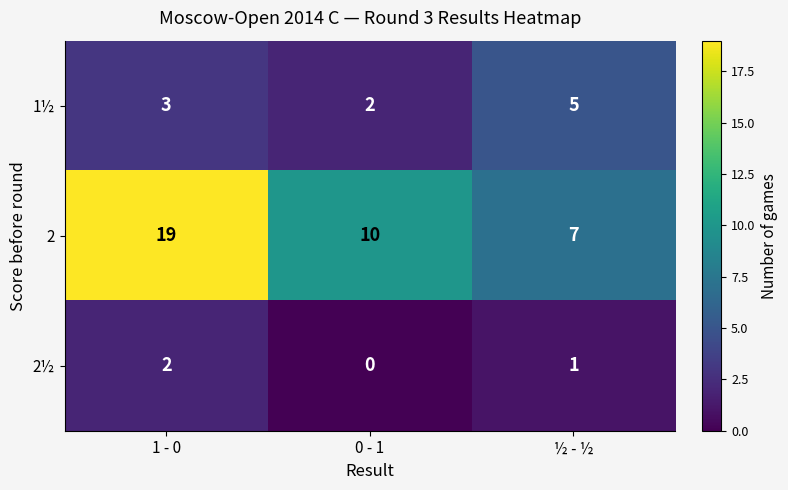

List the series in order of their overall mean, lowest first.

2½, 1½, 2